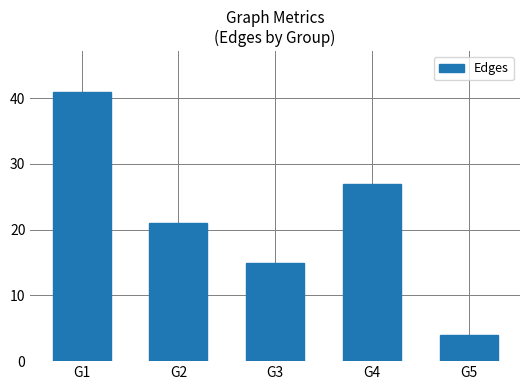

Rank the categories by value from highest to lowest.

G1, G4, G2, G3, G5